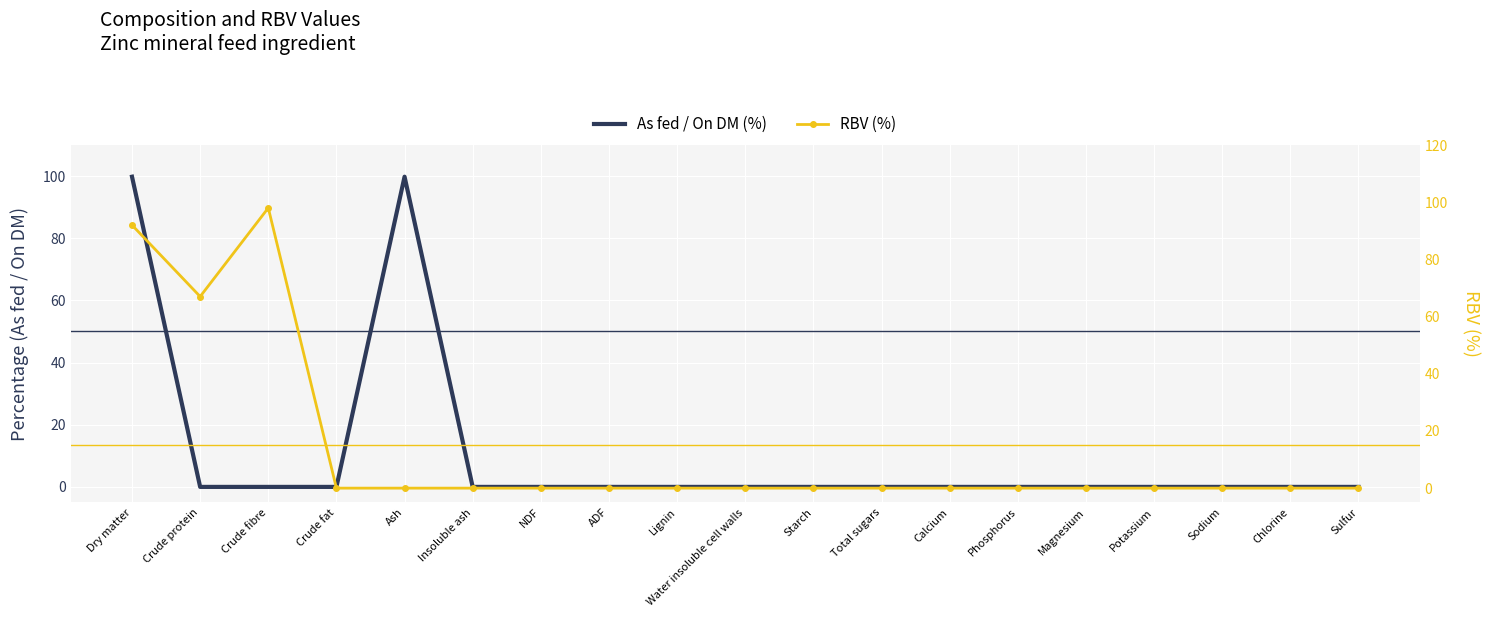

Is this an area chart (filled region under the line)?

No